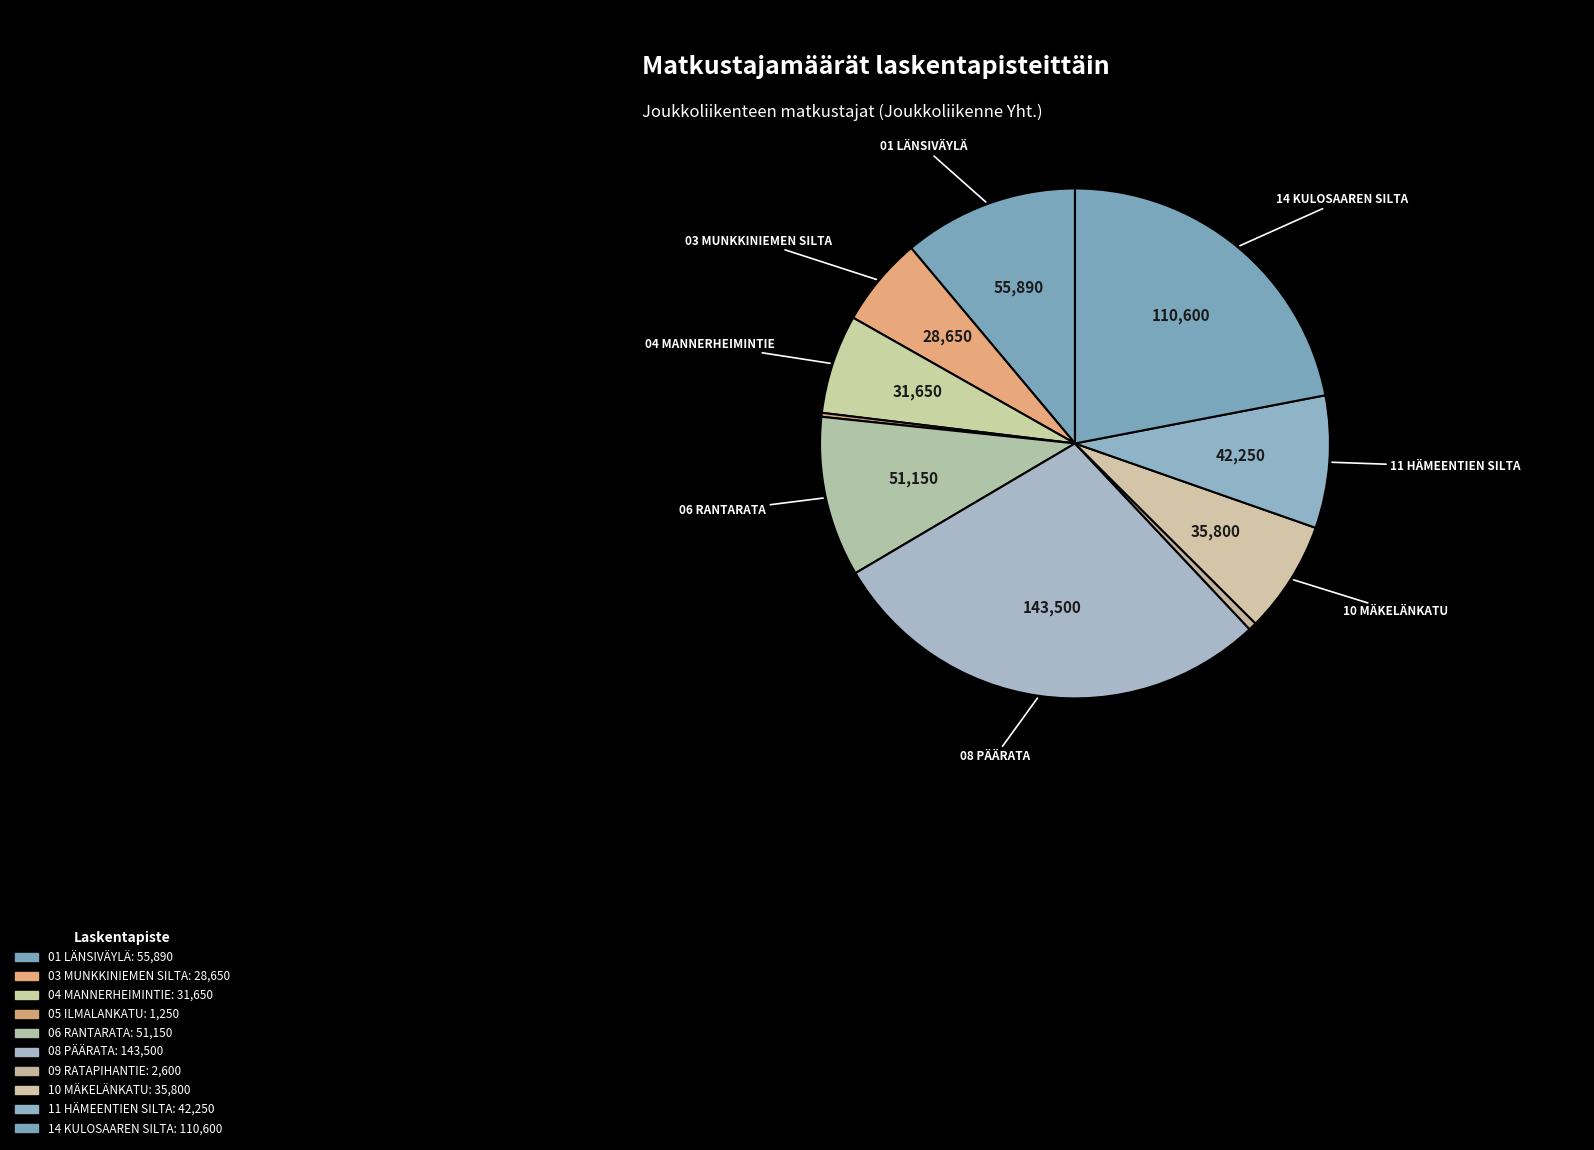

What is the largest slice in the pie chart?

08 PÄÄRATA